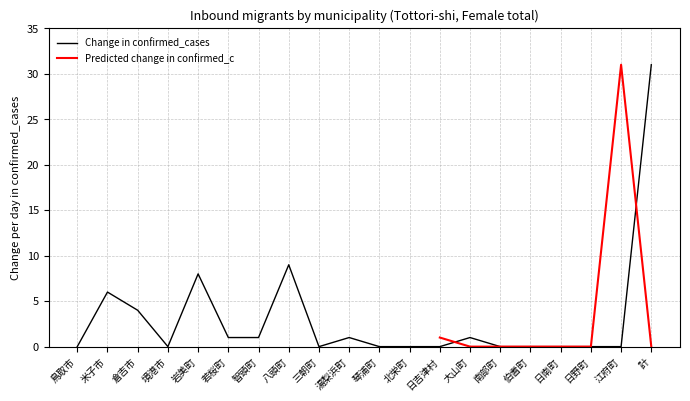

What position from the right is 倉吉市?

18